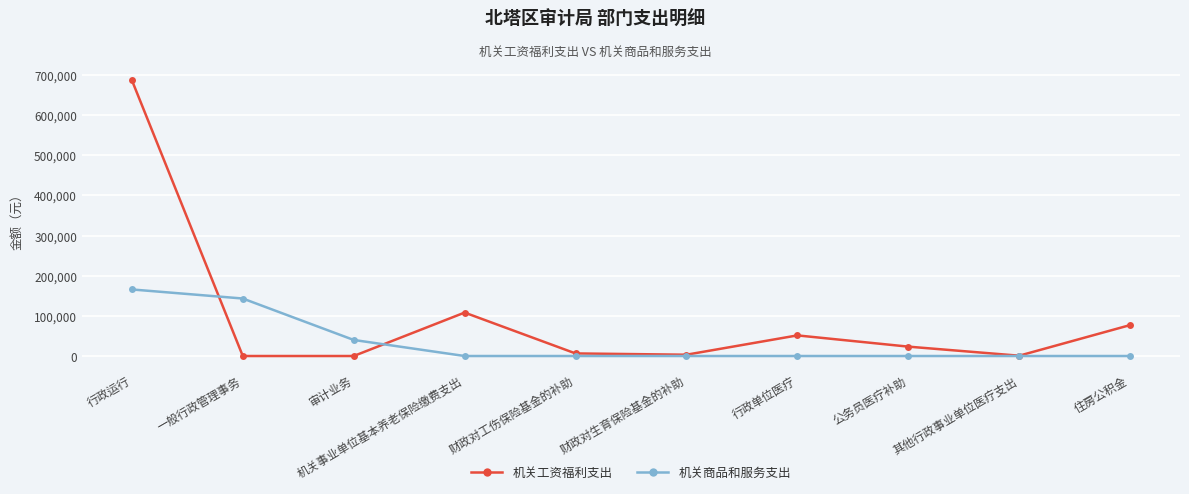

Is it true that 机关商品和服务支出 equals -54927 at 其他行政事业单位医疗支出?

False